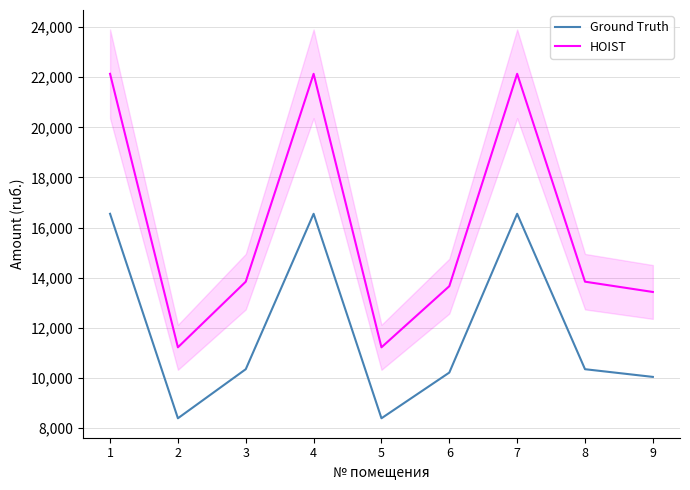

Which series has the largest total across all categories?

HOIST